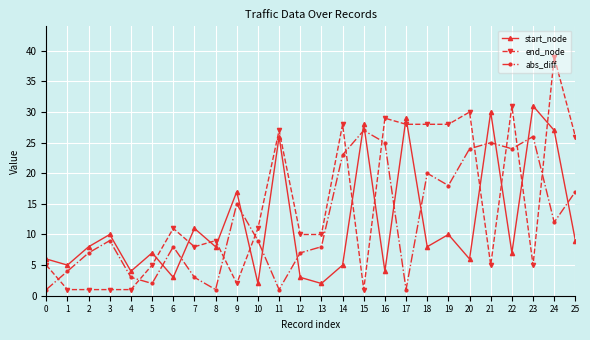

What is the total value across all series at 11?

54